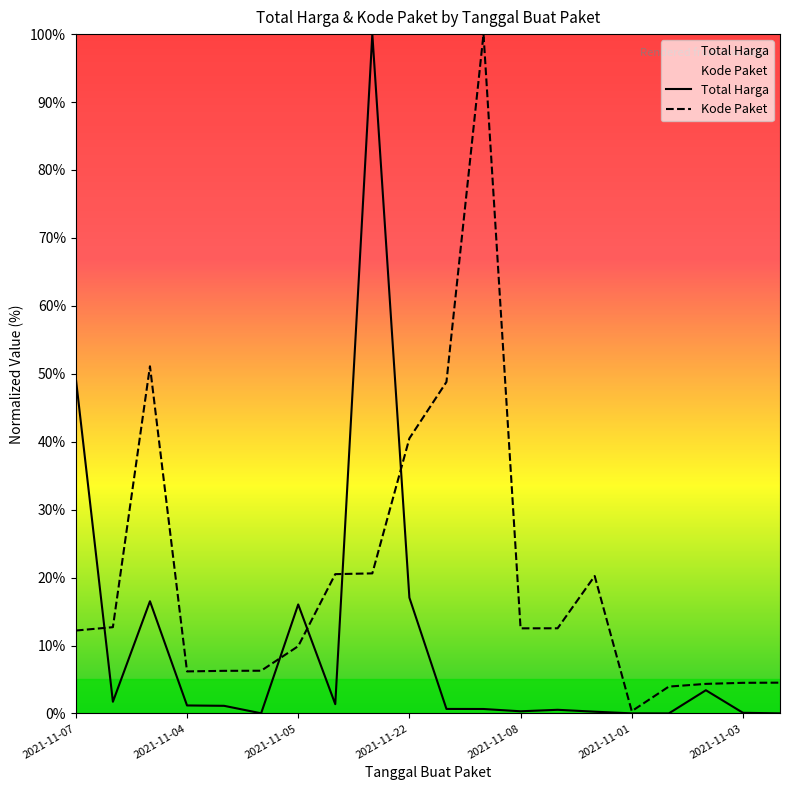

Reading left to right, list all the values displayed in this chart.

Total Harga: 49.3	1.7	16.5	1.2	1.1	0.0	16.0	1.4	100.0	17.0	0.7	0.7	0.3	0.5	0.3	0.0	0.0	3.4	0.1	0.0
Kode Paket: 12.2	12.7	51.1	6.2	6.3	6.3	9.9	20.5	20.6	40.5	48.8	100.0	12.5	12.5	20.2	0.3	4.0	4.3	4.5	4.5